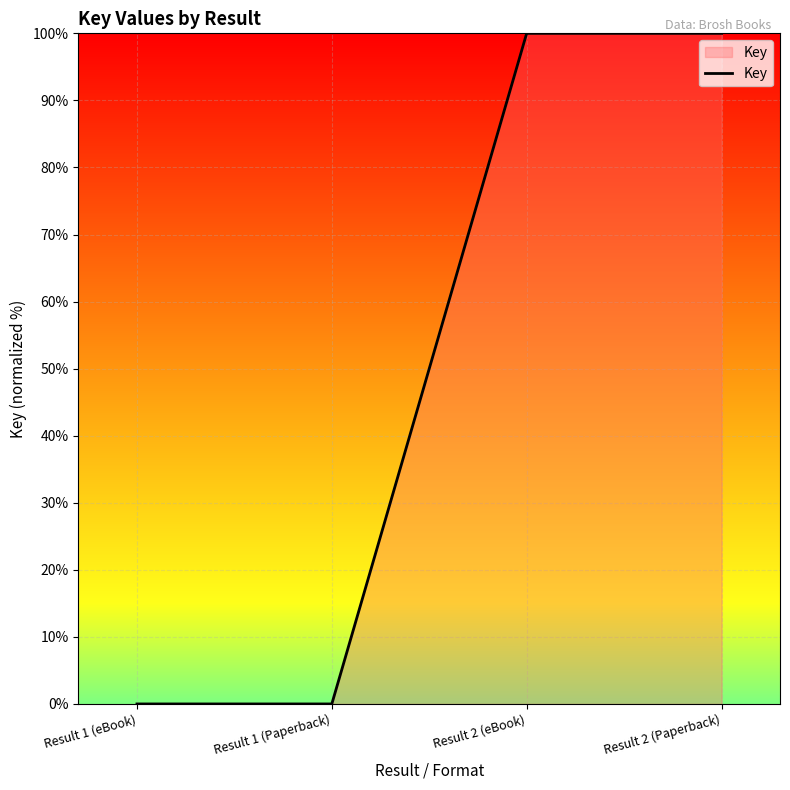

What is the greatest value displayed?

100